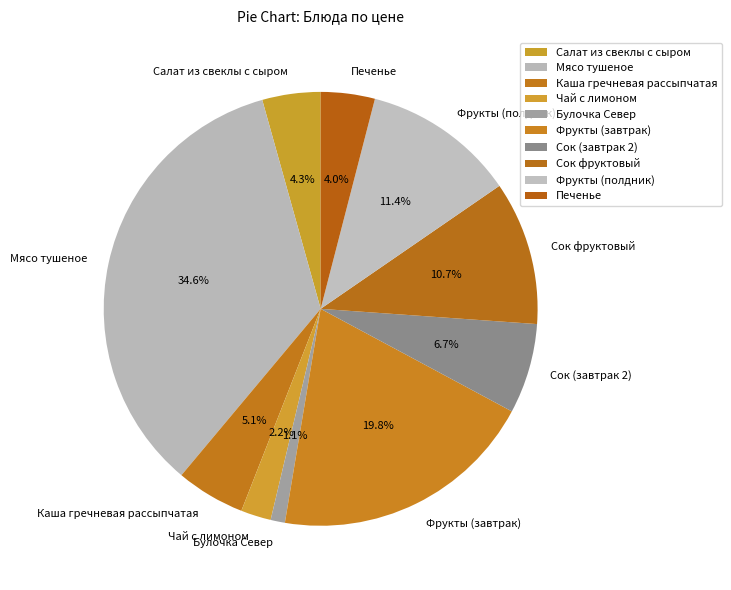

Which category has the biggest portion of the pie?

Мясо тушеное